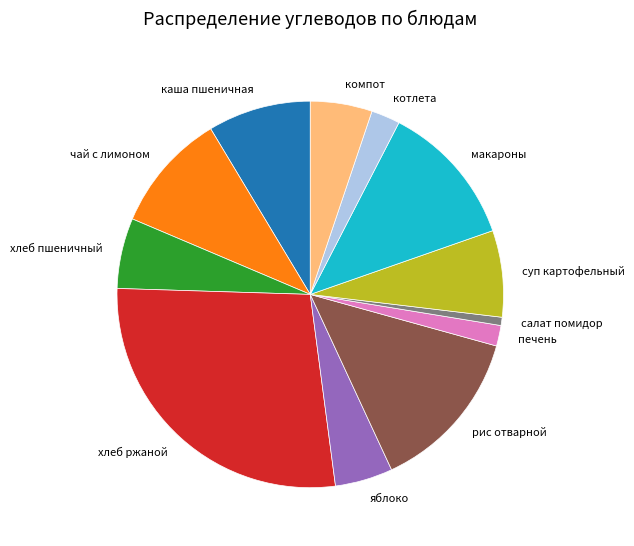

Does рис отварной account for over 50% of the chart?

No